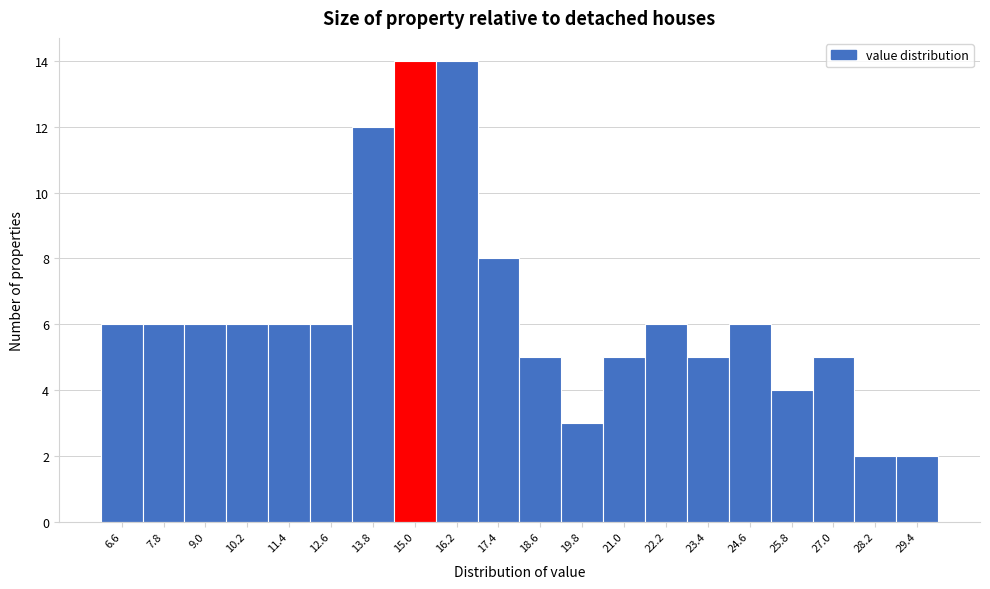

How tall is the bar that spans 24.0 to 25.2 on the x-axis? The values are not printed on the chart, so give them approximately, as read against the axis.

6